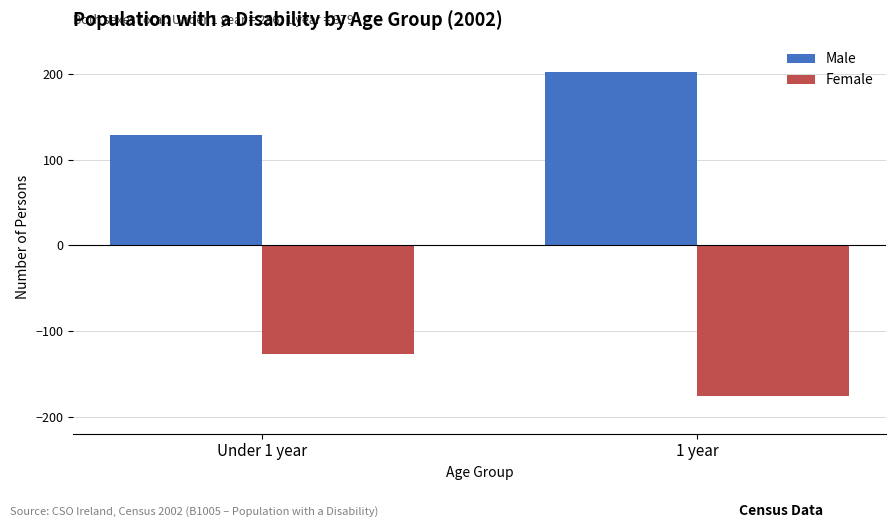

Count the Male values in the range 129 to 203.

2